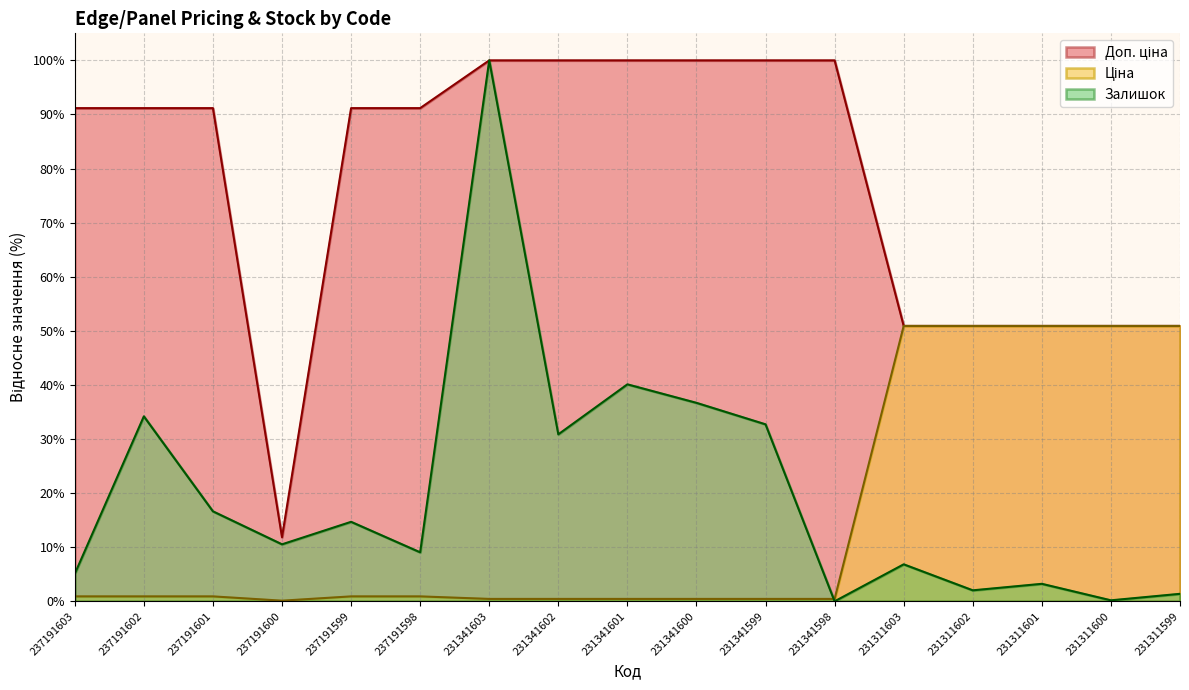

Count the number of categories in the chart.

17